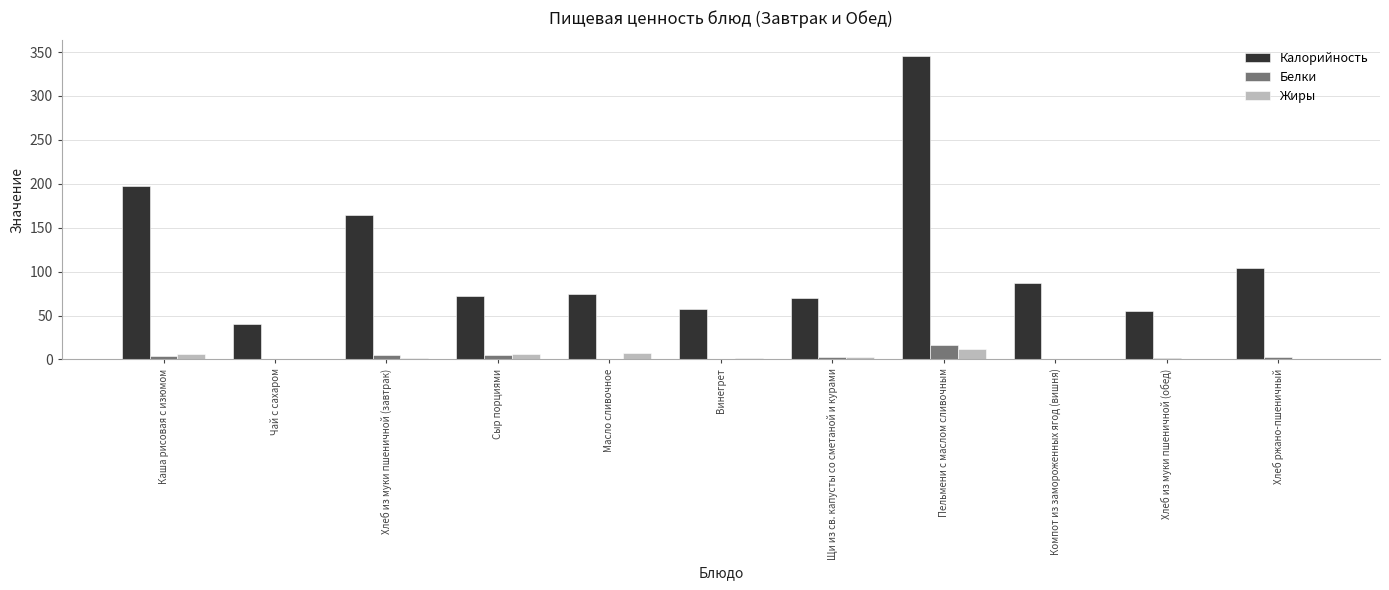

What is the greatest value displayed?

346.0